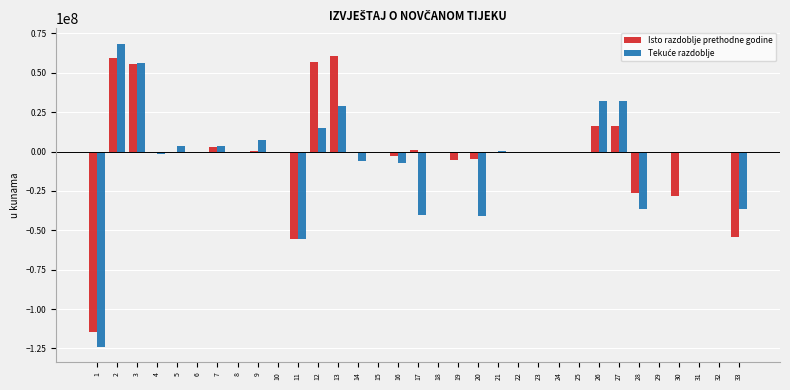

What is the maximum value shown in the chart?

68583996